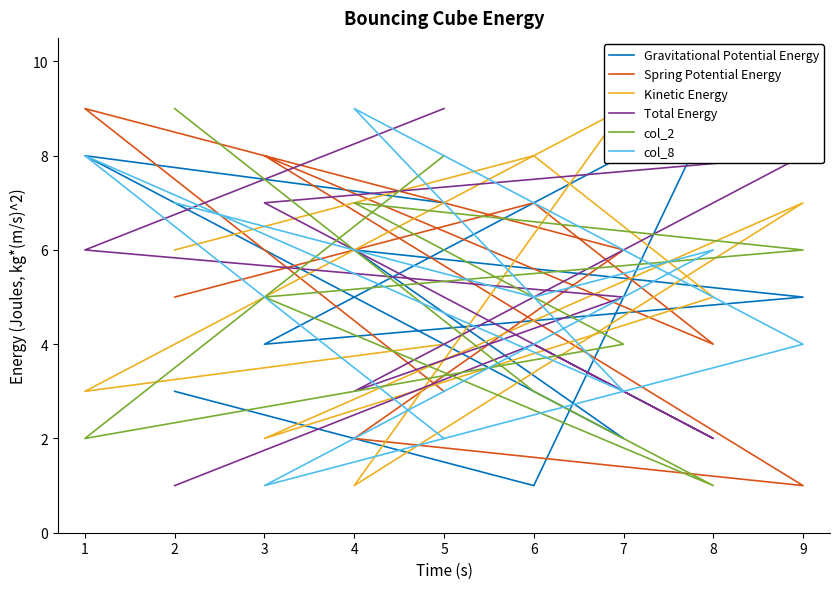

What is the difference between the second highest and second lowest values in the Total Energy series?

6